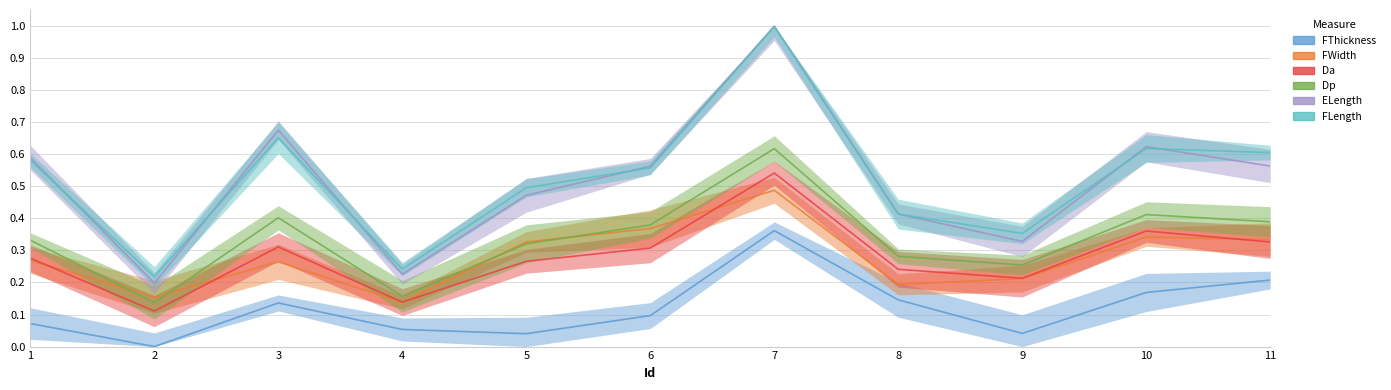

What are all the series names shown in the legend?

Da, Dp, FWidth, FLength, FThickness, ELength